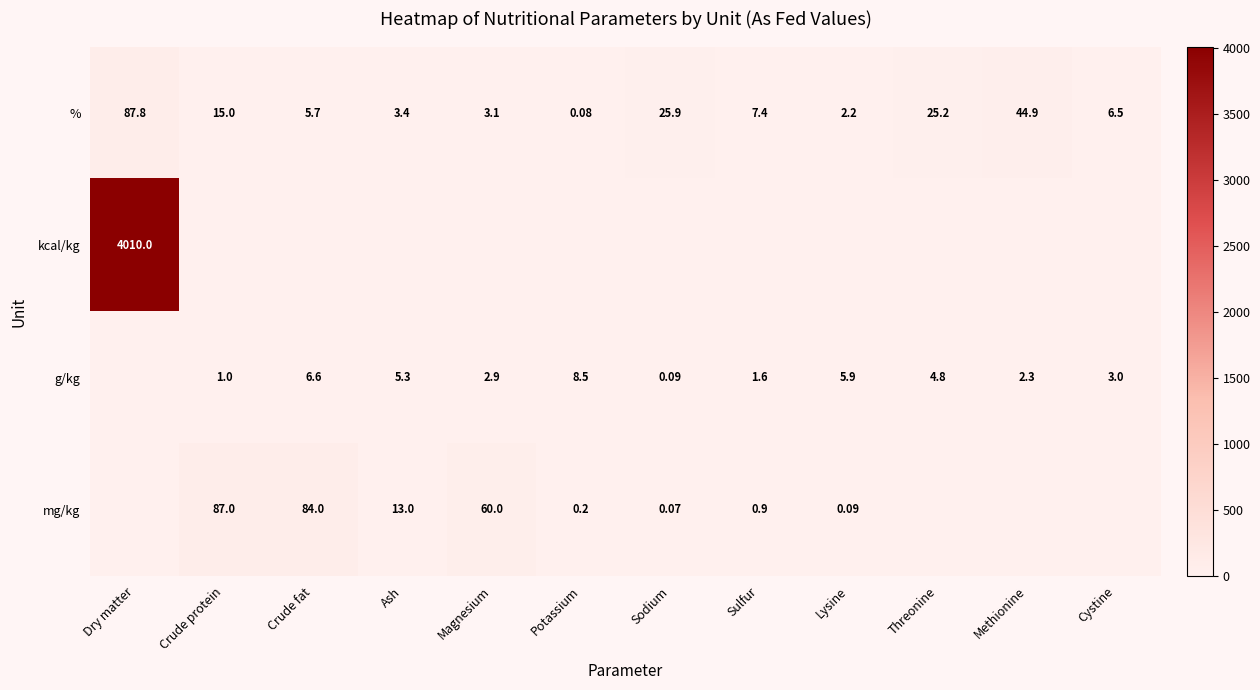

How many values in the % series are below 7?

6